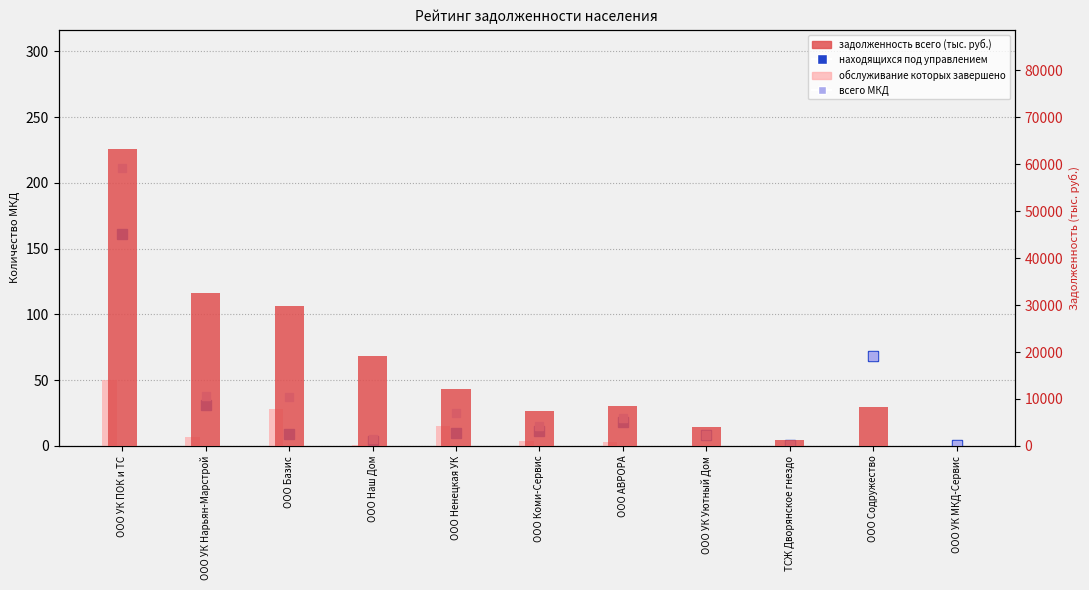

Between ООО Базис and ООО Содружество, which series saw the biggest shift?

задолженность всего (тыс. руб.)